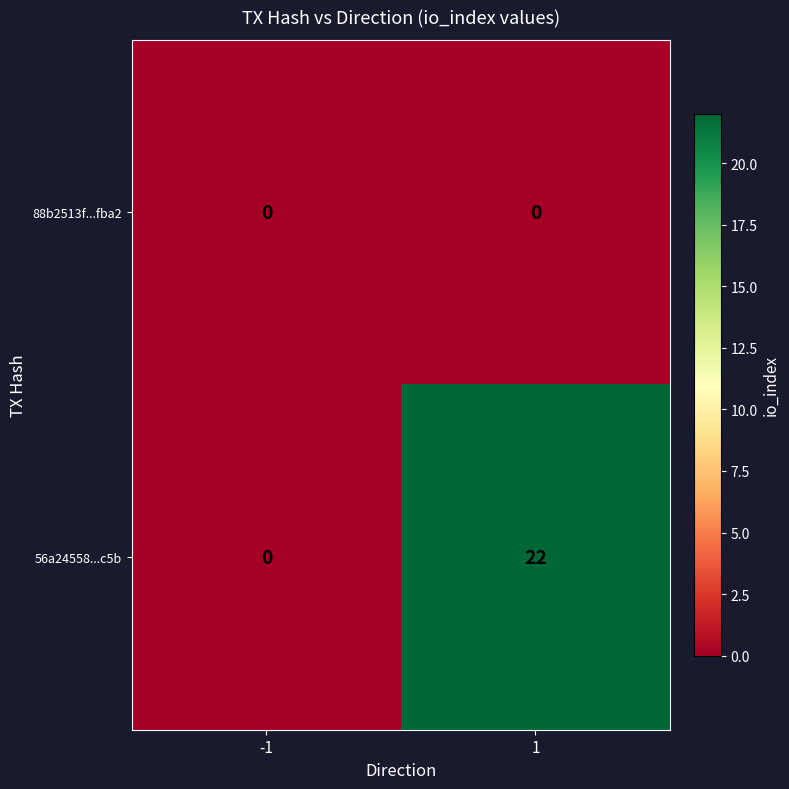

List the series in order of their peak value, lowest first.

88b2513f...fba2, 56a24558...c5b